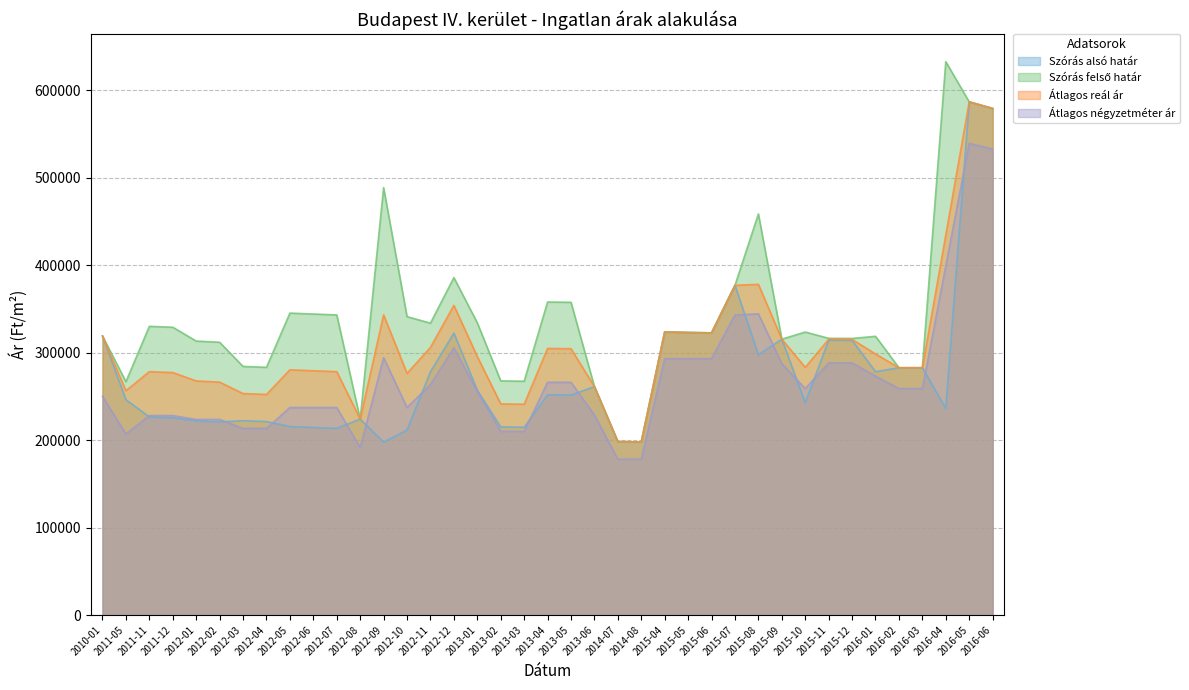

True or false: Szórás felső határ and Szórás alsó határ cross at least once.

False